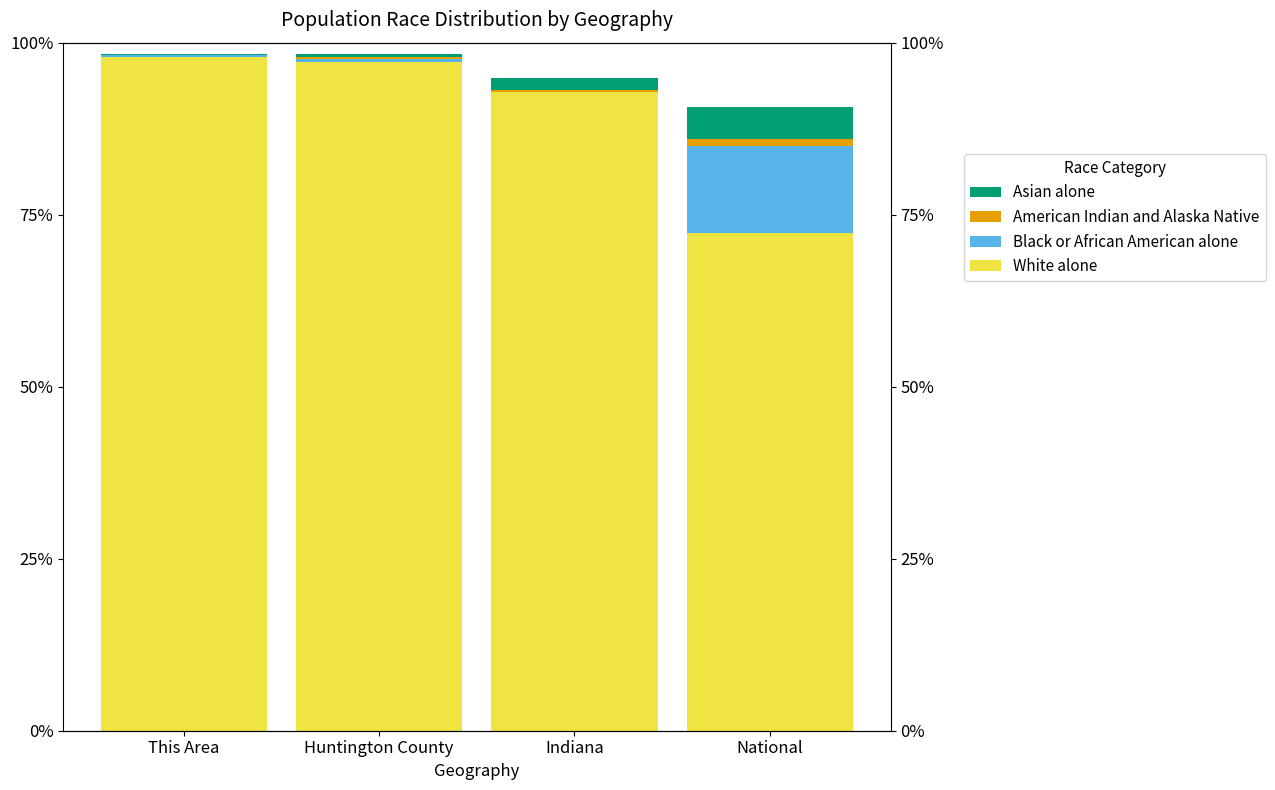

What is the difference between the maximum and minimum values in the Asian alone series?

4.6